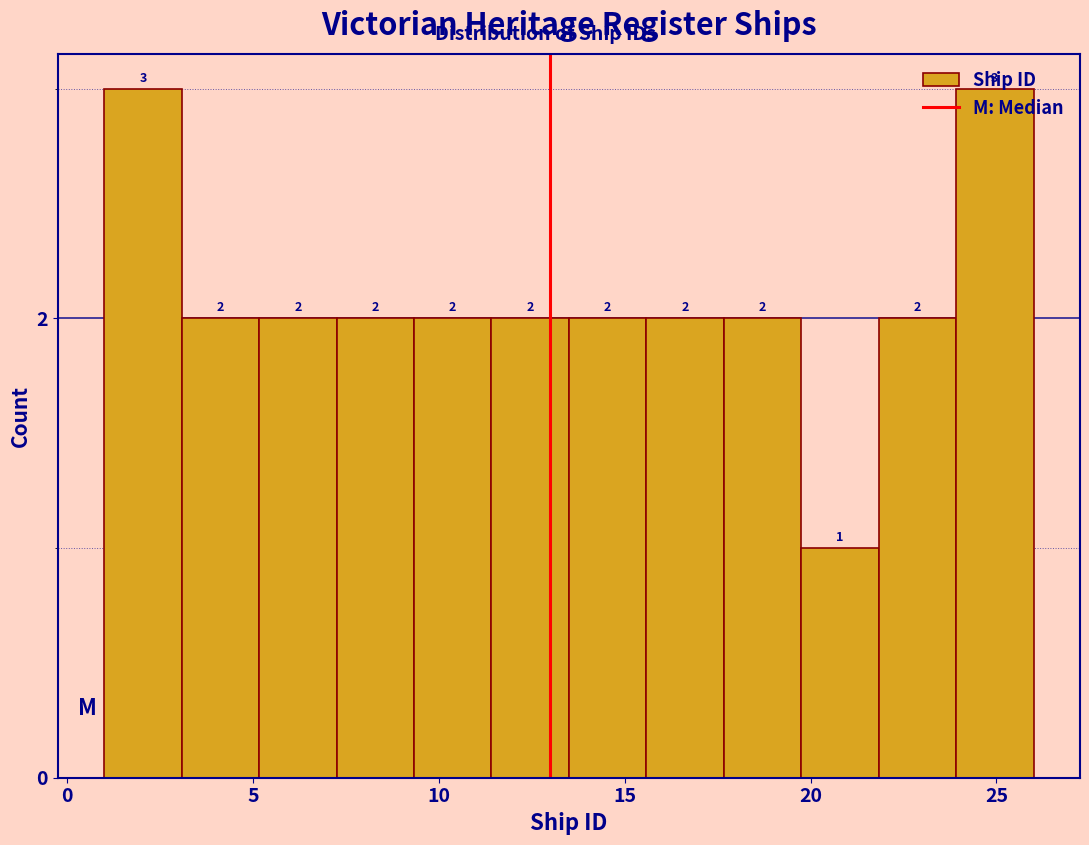

Reading left to right, transcribe this chart: for each bar, give the range it covers on the x-axis and its height. The bar edges are not printed on the chart, so give them approximately, as read against the axis.

1.0 to 3.0: 3
3.0 to 5.0: 2
5.0 to 7.5: 2
7.5 to 9.5: 2
9.5 to 11.5: 2
11.5 to 13.5: 2
13.5 to 15.5: 2
15.5 to 17.5: 2
17.5 to 20.0: 2
20.0 to 22.0: 1
22.0 to 24.0: 2
24.0 to 26.0: 3